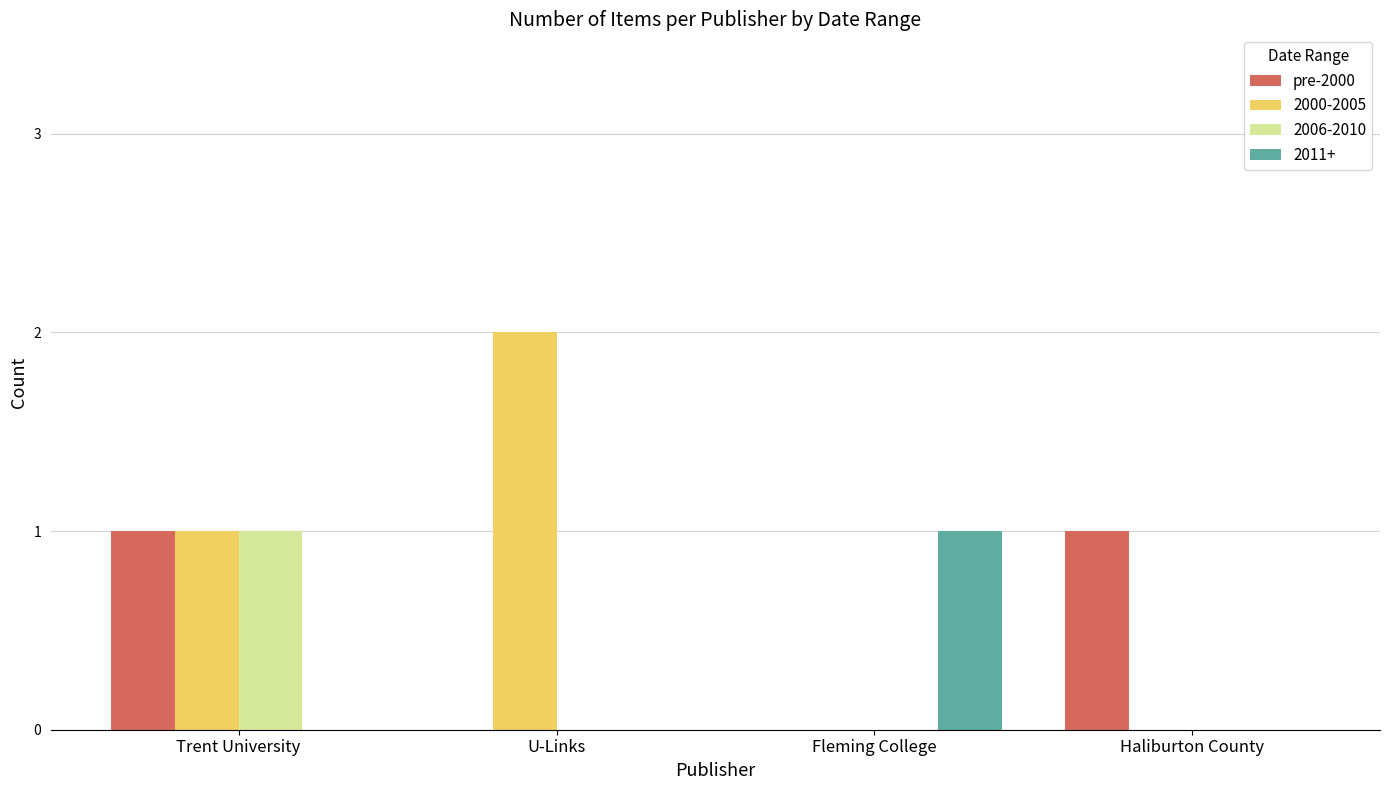

At which category is the sum across all series the highest?

Trent University